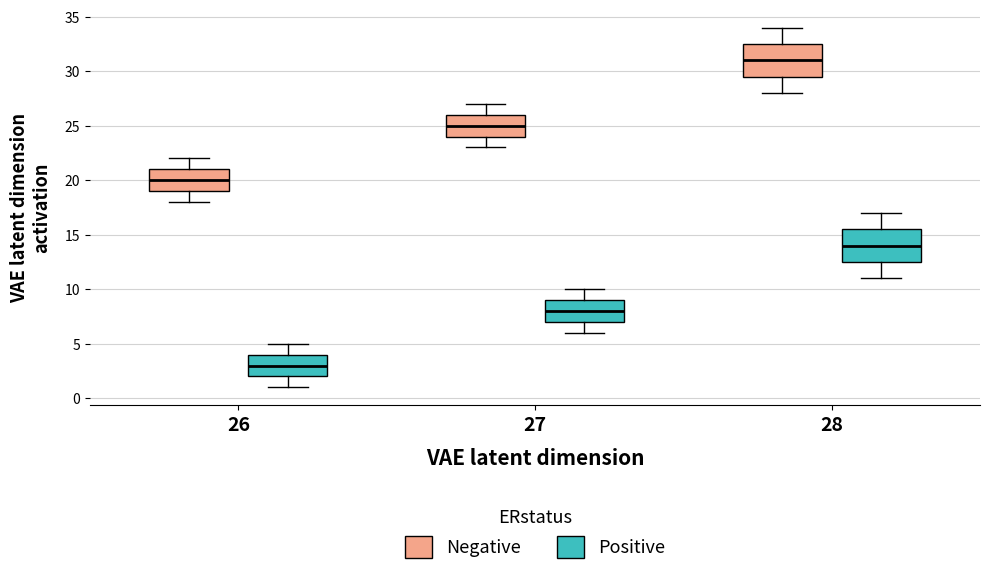

Which box has the highest median line?

28 (Negative)